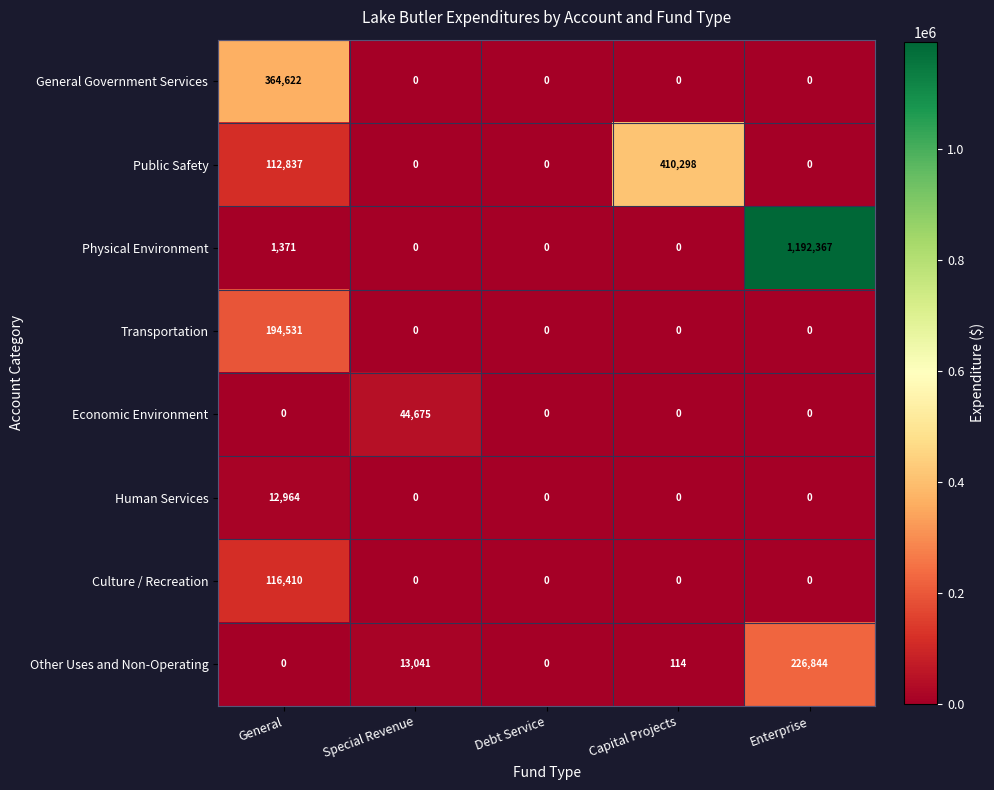

What is the difference between the highest and lowest values at General?

364622